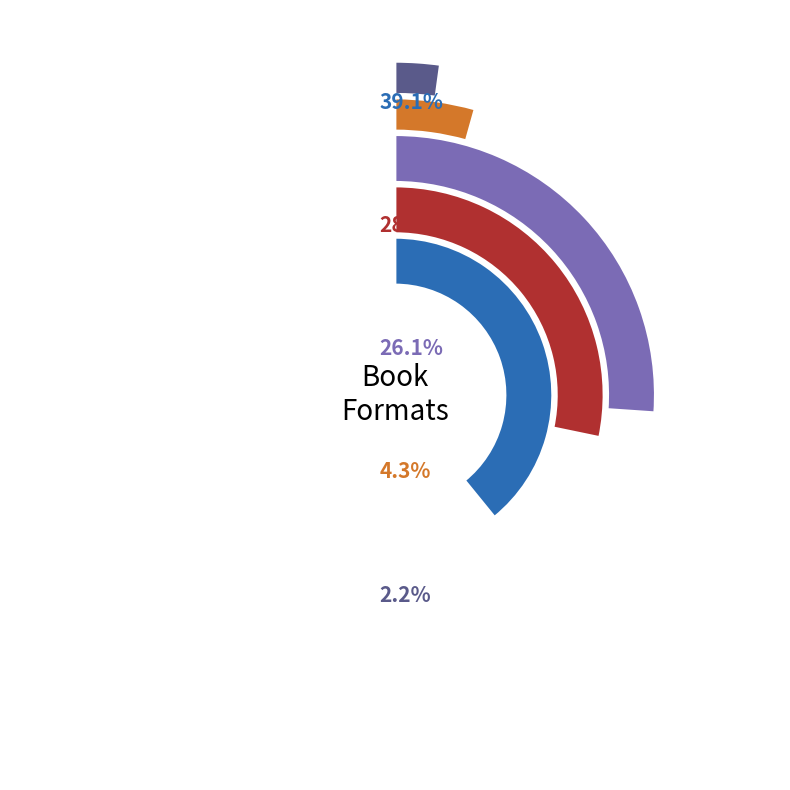

How many slices are in this pie chart?

5